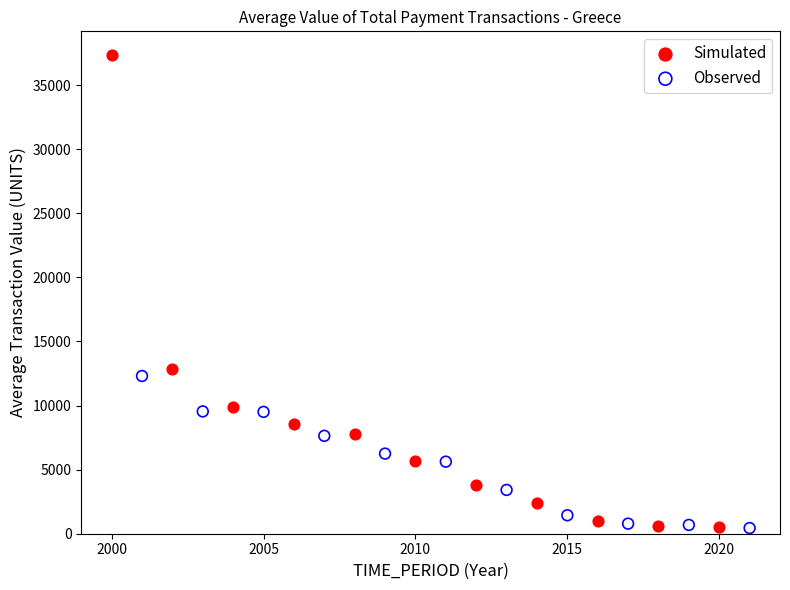

Which series contains the highest Y value?

Simulated